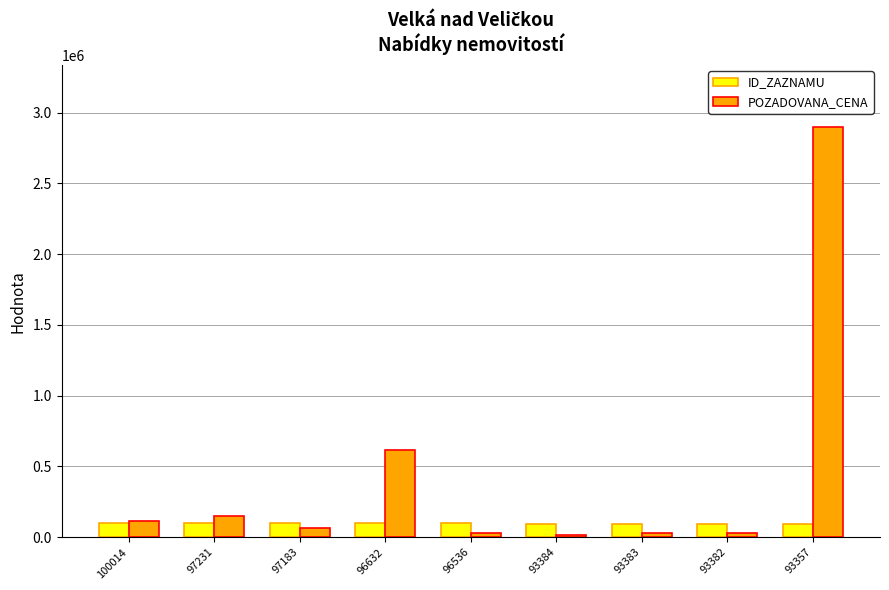

Rank the series by their average value, from highest to lowest.

POZADOVANA_CENA, ID_ZAZNAMU